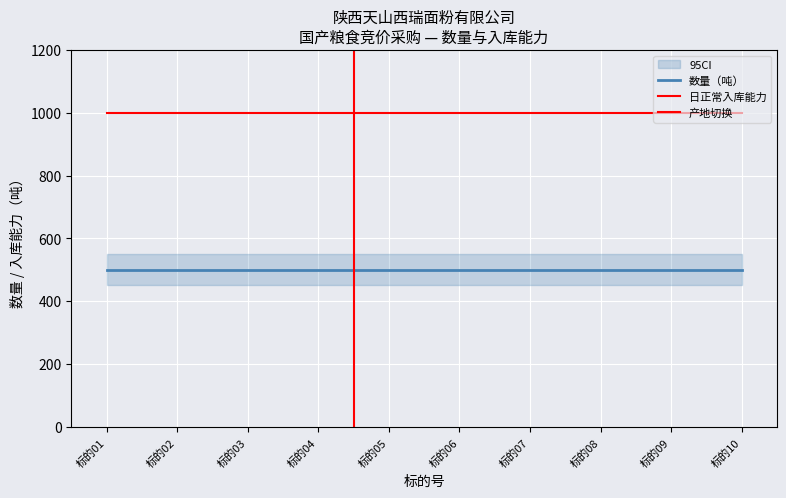

Rank the series at M0909tianshanxirui10B from highest to lowest value.

日正常入库能力, 数量（吨）